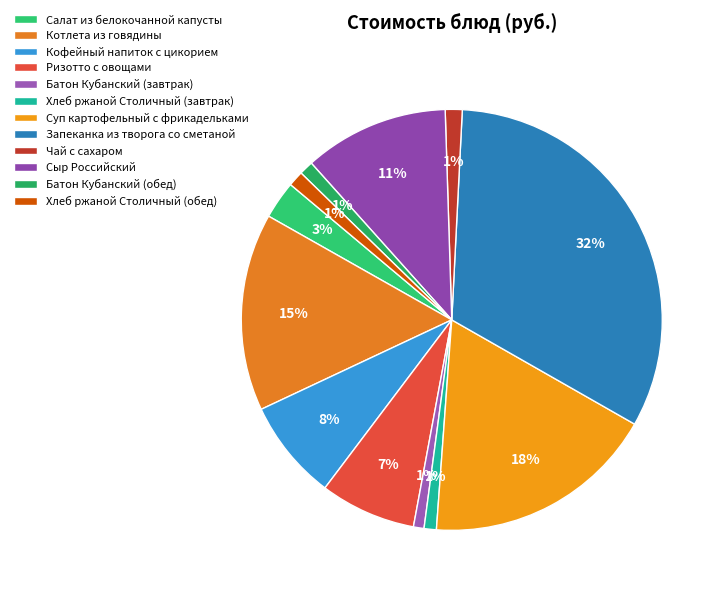

How many slices are in this pie chart?

12